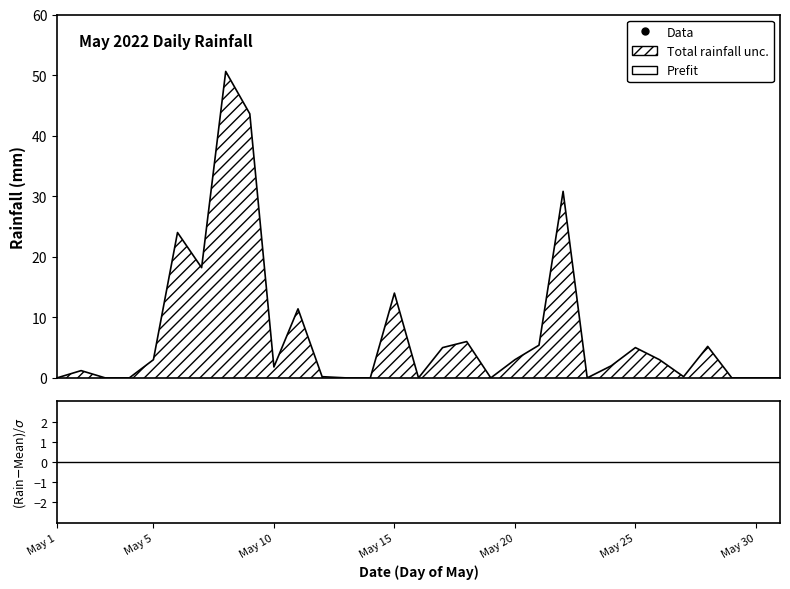

Reading left to right, what are all the values shown in this chart?

0.0	1.2	0.0	0.0	3.0	24.0	18.2	50.6	43.6	1.8	11.4	0.2	0.0	0.0	14.0	0.0	5.0	6.0	0.0	3.0	5.4	30.8	0.0	2.0	5.0	3.0	0.2	5.2	0.0	0.0	0.0